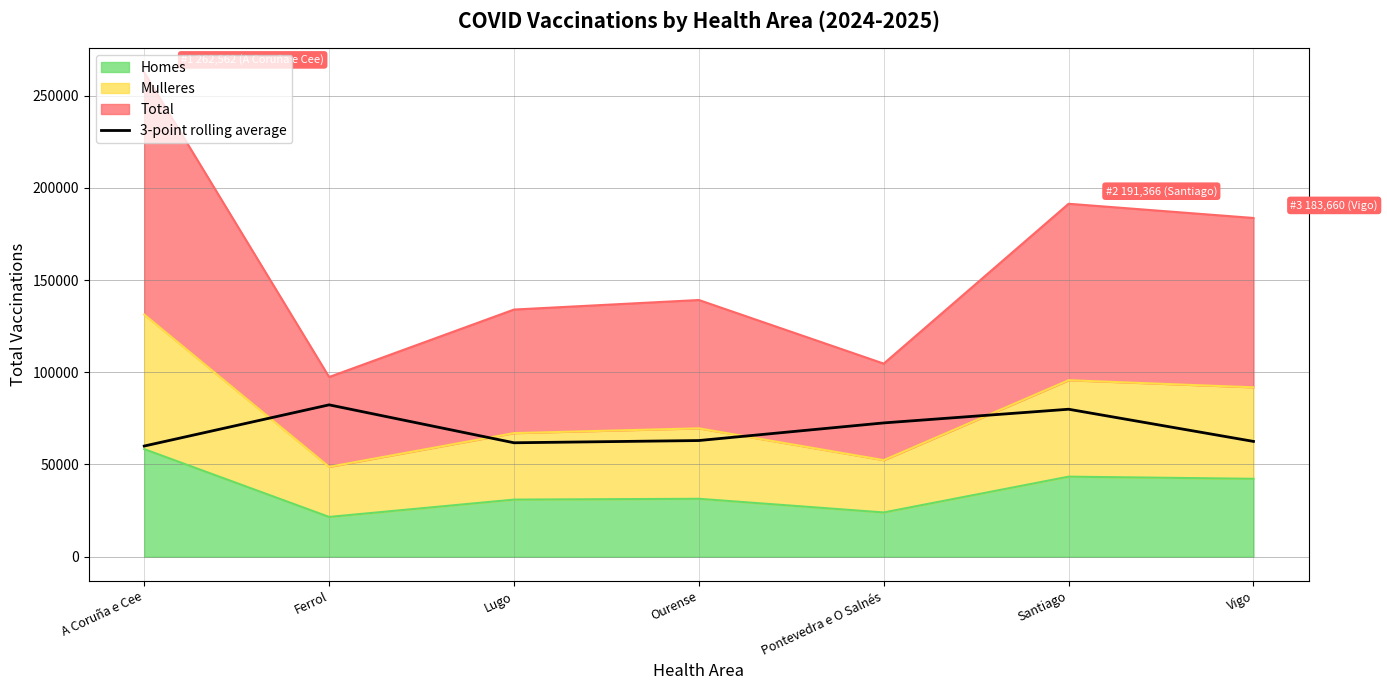

Reading left to right, extract all data points from this chart.

59998.0	82332.3	61768.3	62978.0	72538.0	79951.7	62504.3